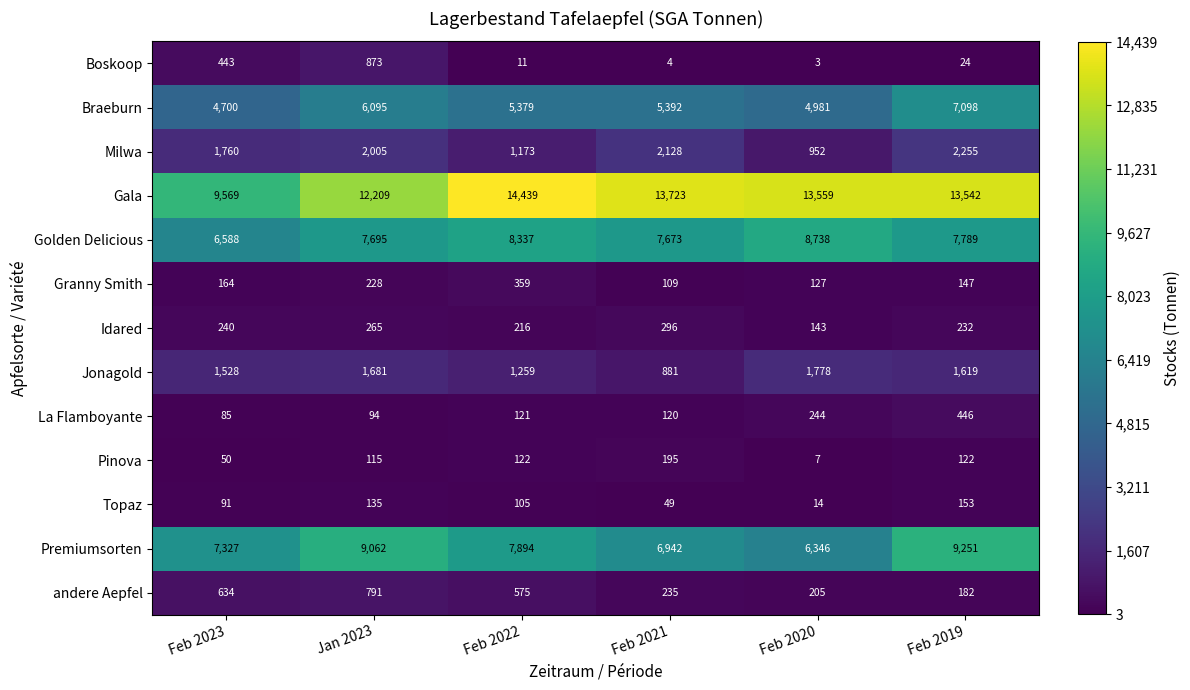

The value of Idared at Feb 2019 is 232. True or false?

True